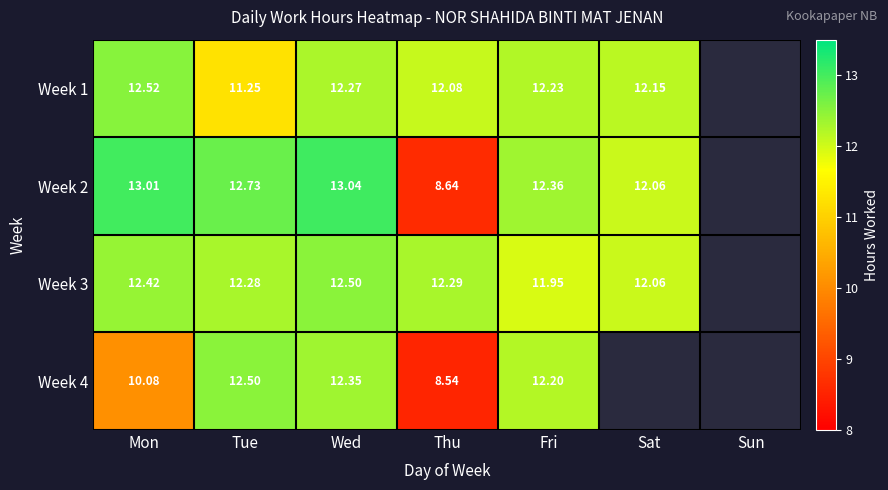

List the series in order of their peak value, lowest first.

Week 3, Week 4, Week 1, Week 2